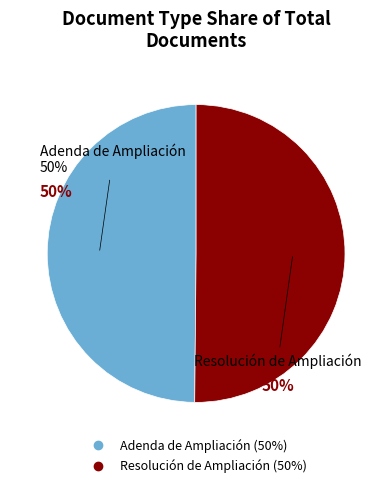

Is it true that Resolución de Ampliación is 36% of the pie?

False